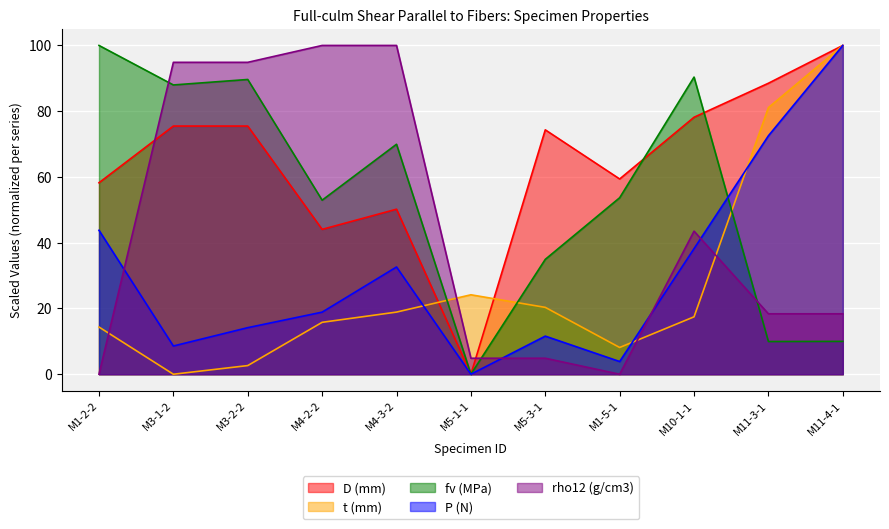

After their last crossing, which series has the higher values: rho12 (g/cm3) or P (N)?

P (N)